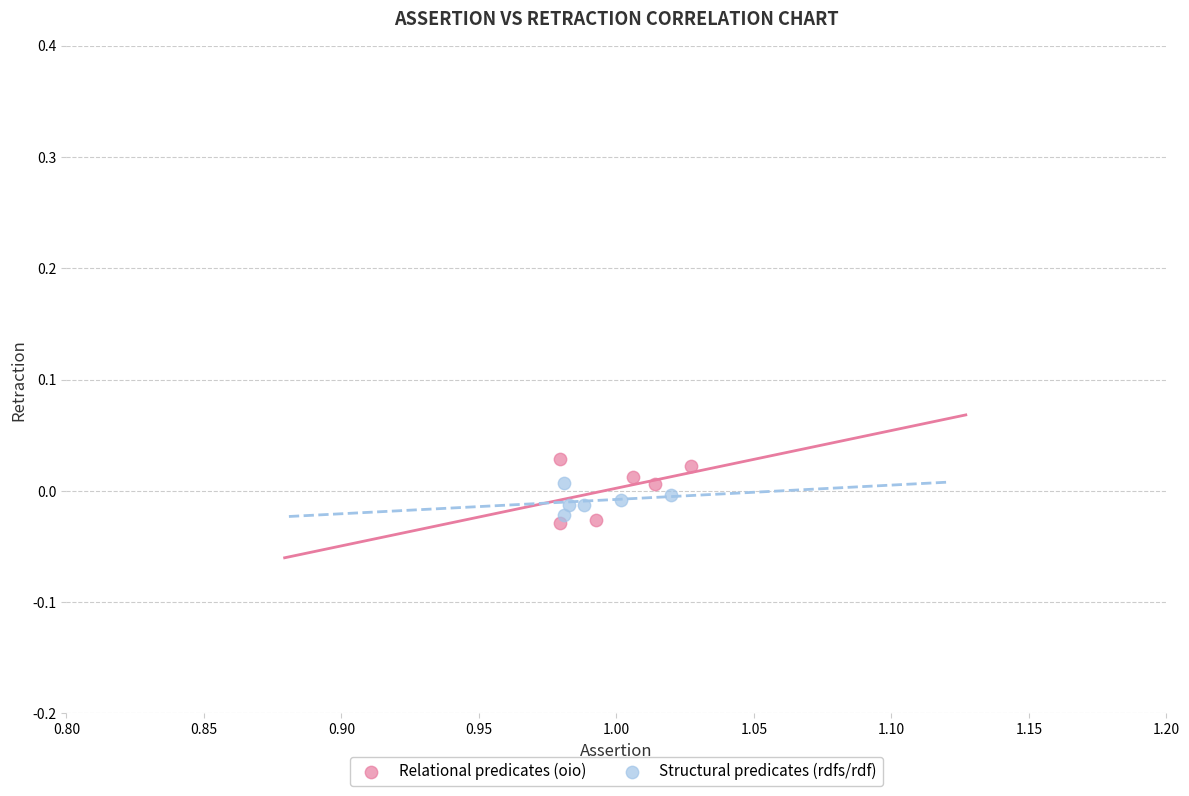

What are all the series names shown in the legend?

Relational predicates (oio), Structural predicates (rdfs/rdf)